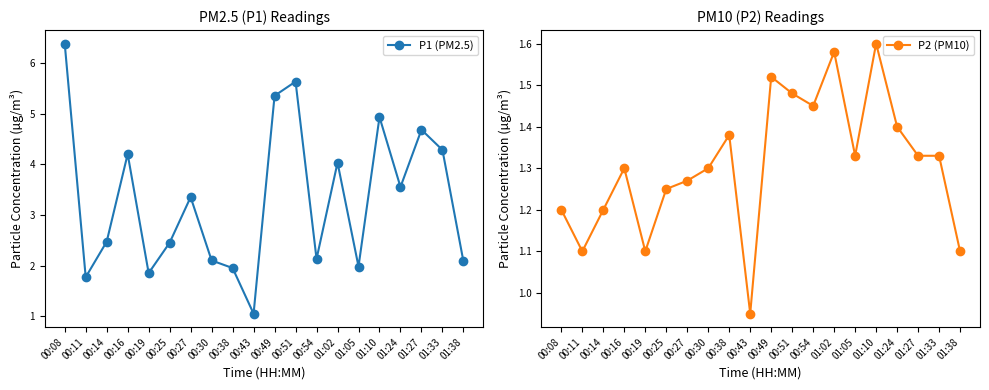

At 00:49, list the series in order from smallest to largest.

P2 (PM10), P1 (PM2.5)